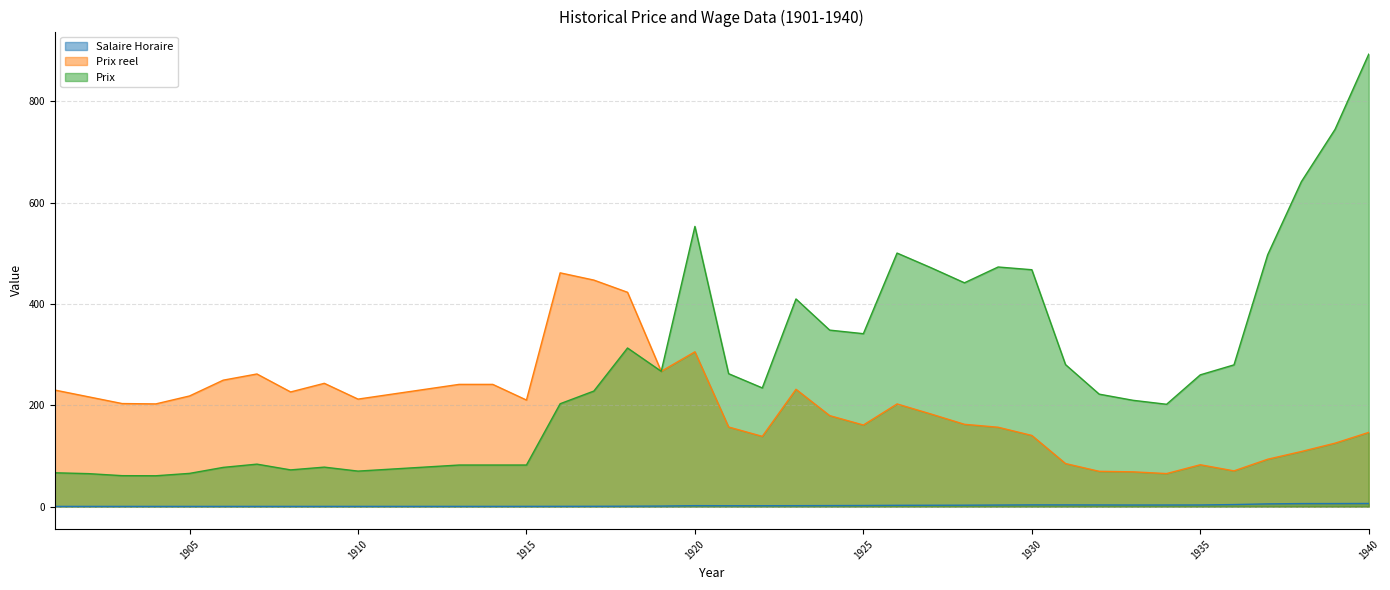

How many values in the Prix series are below 260?

19